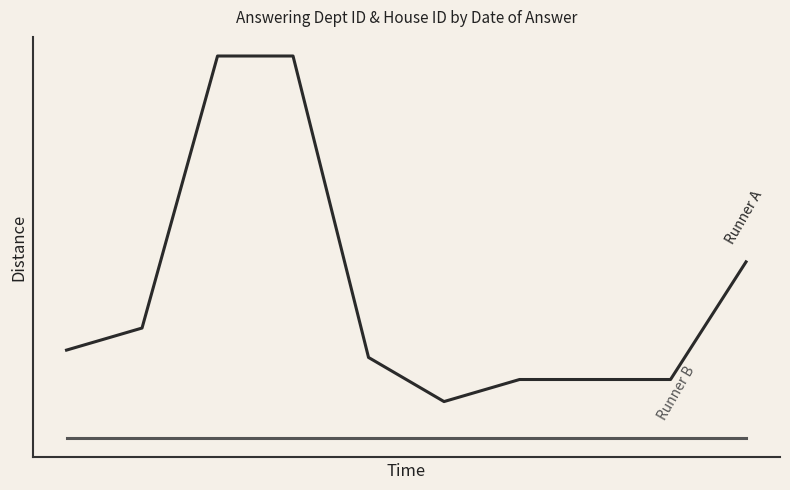

Is this an area chart (filled region under the line)?

No